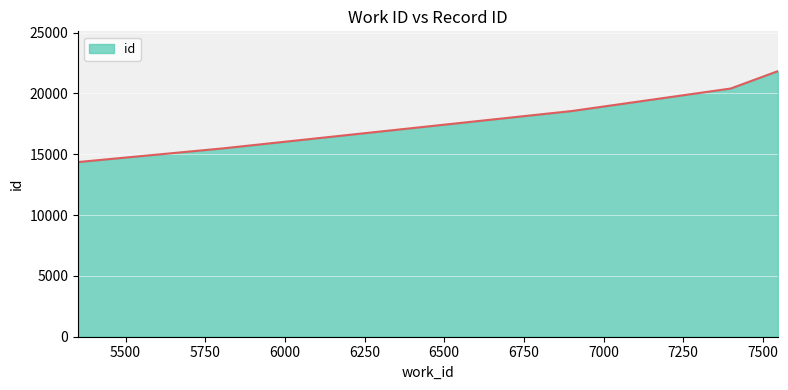

True or false: there are more than 2 points higher than both neighbors.

False